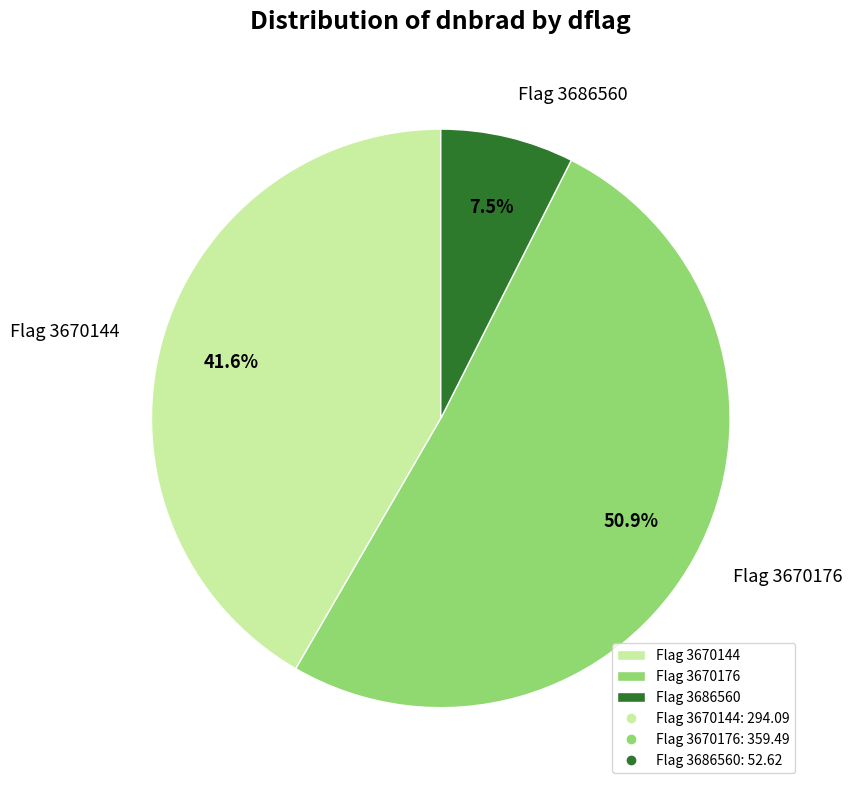

What percentage do Flag 3686560 and Flag 3670144 together represent?

49.1%